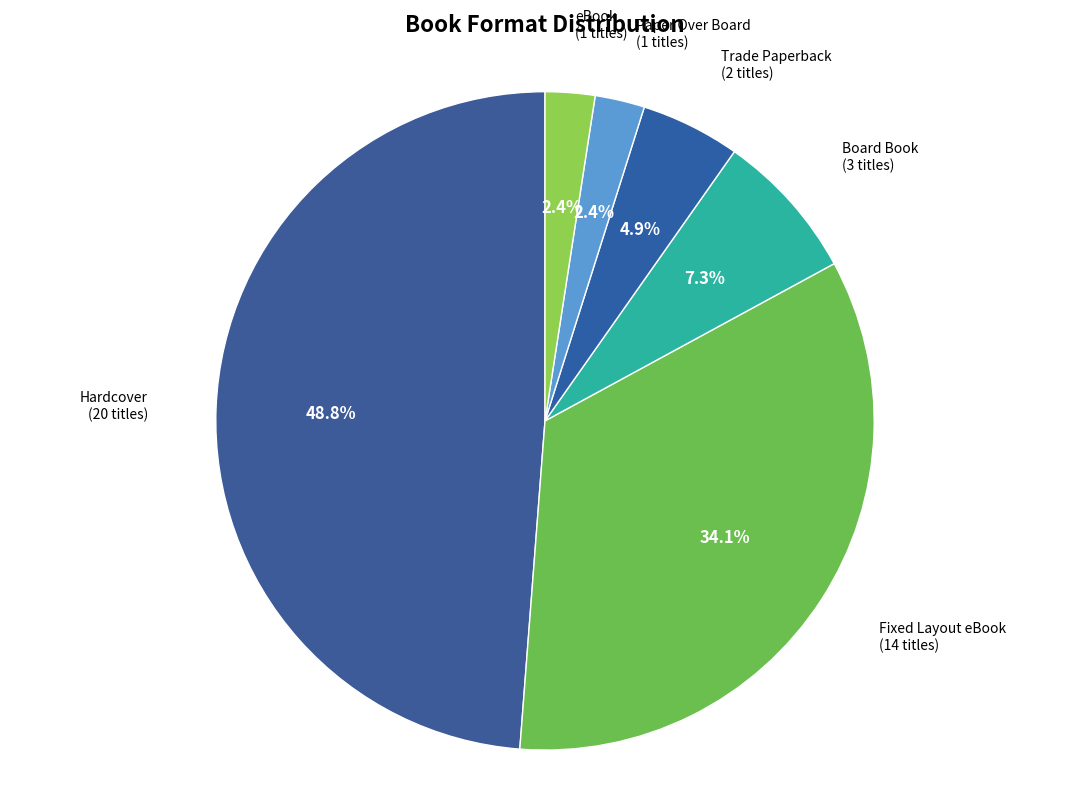

Does any single category account for the majority?

No